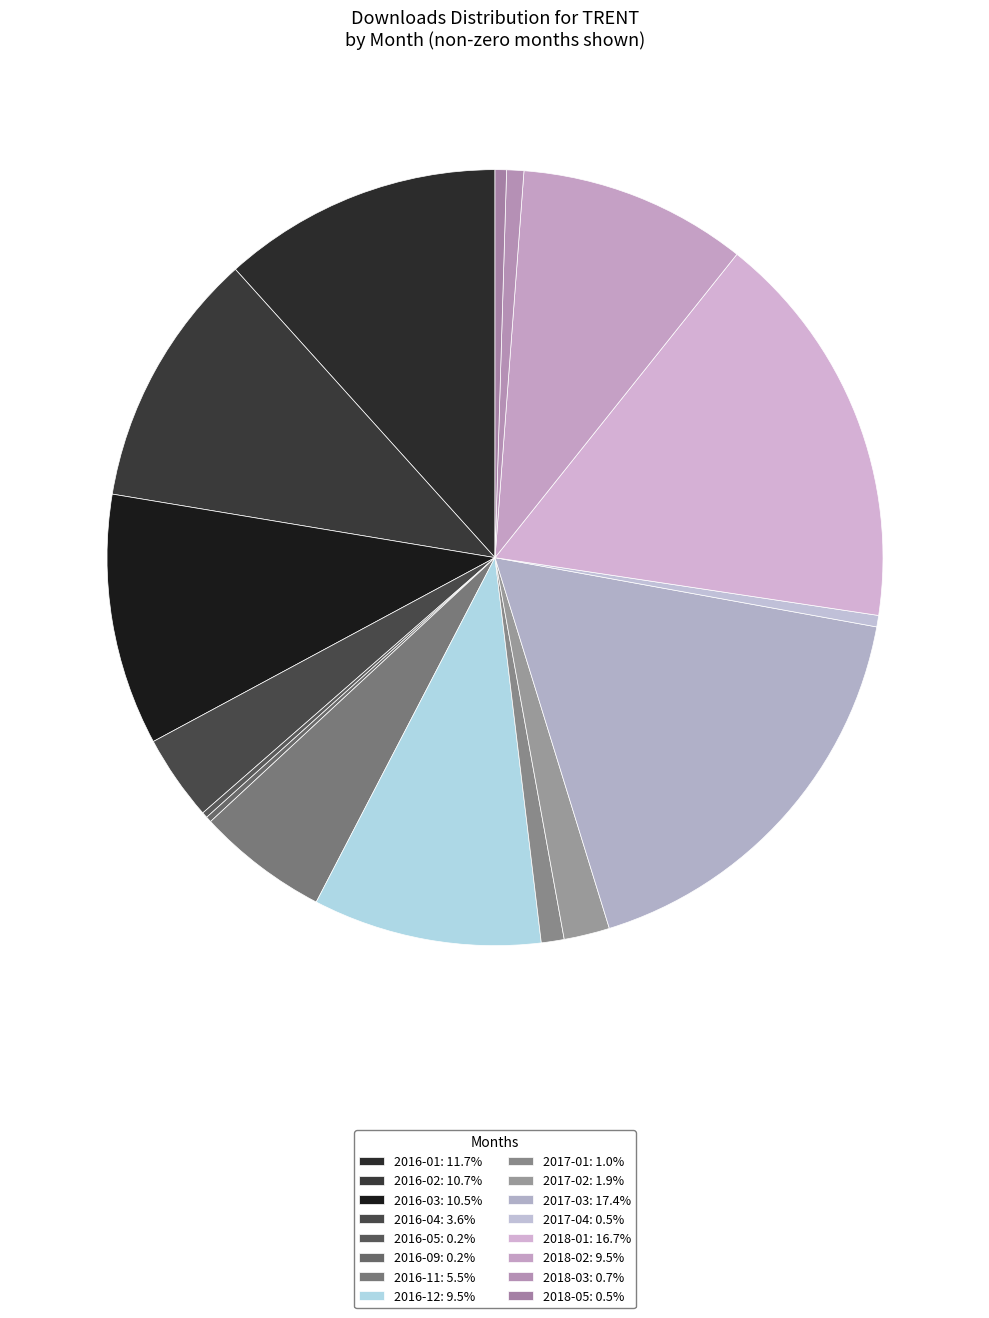

What portion of the pie excludes 2016-03?

89.5%